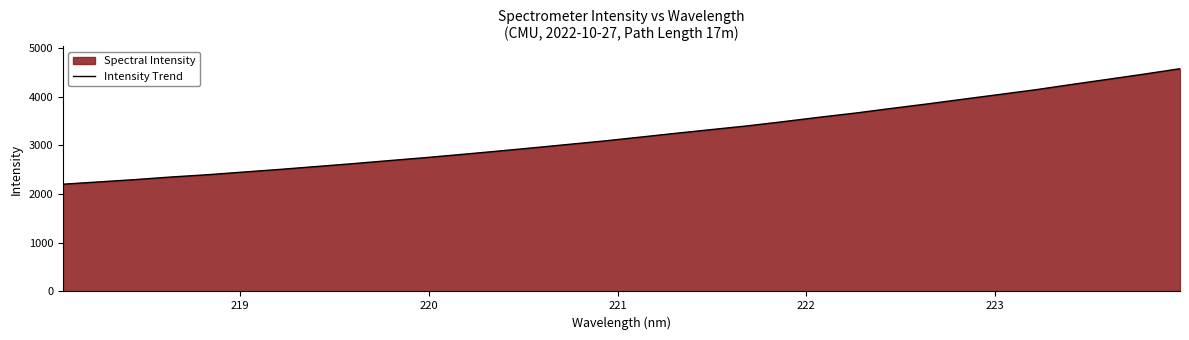

Does the chart display data point markers on the line(s)?

No